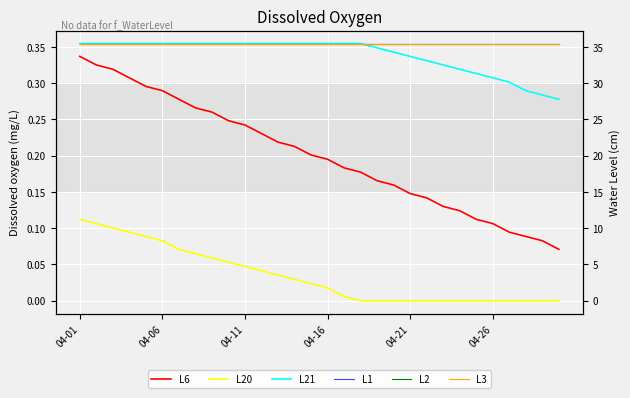

Is the value of L21 at 9 greater than the value of L1 at 16?

No